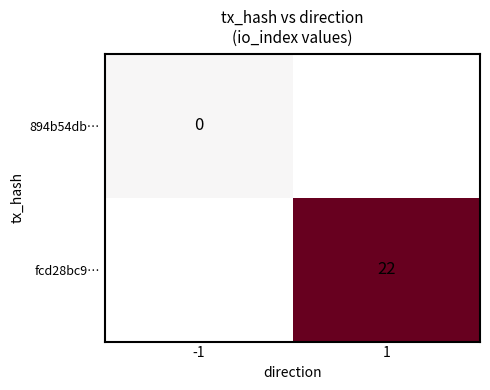

How many distinct data groups are displayed?

2